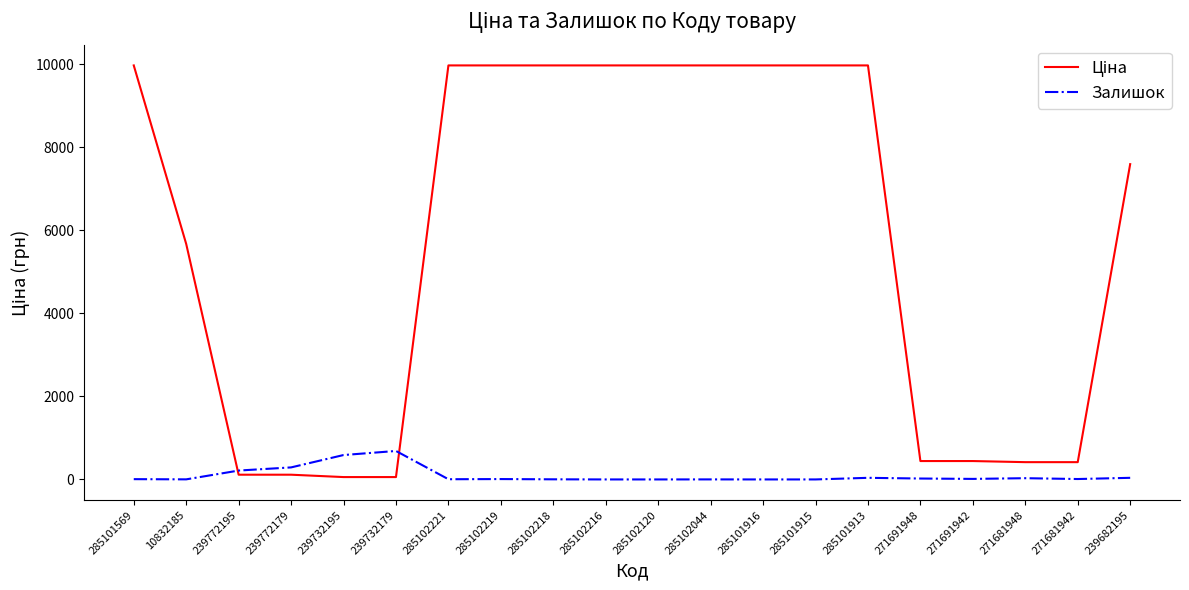

True or false: Залишок has a value of 9.0 at 285102219.

True